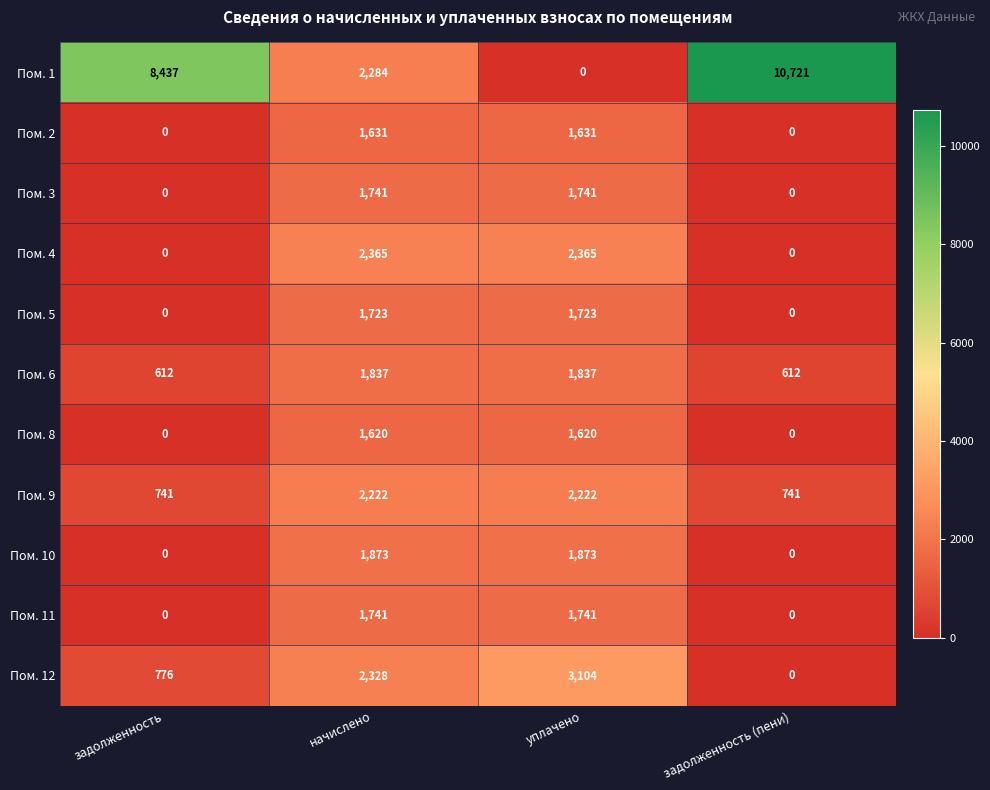

Between задолженность and задолженность (пени), which series saw the biggest shift?

Пом. 1